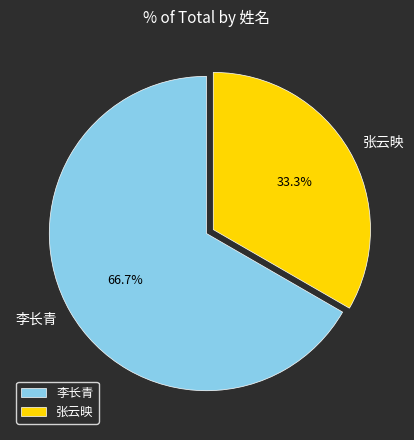

Count the number of slices in the pie.

2